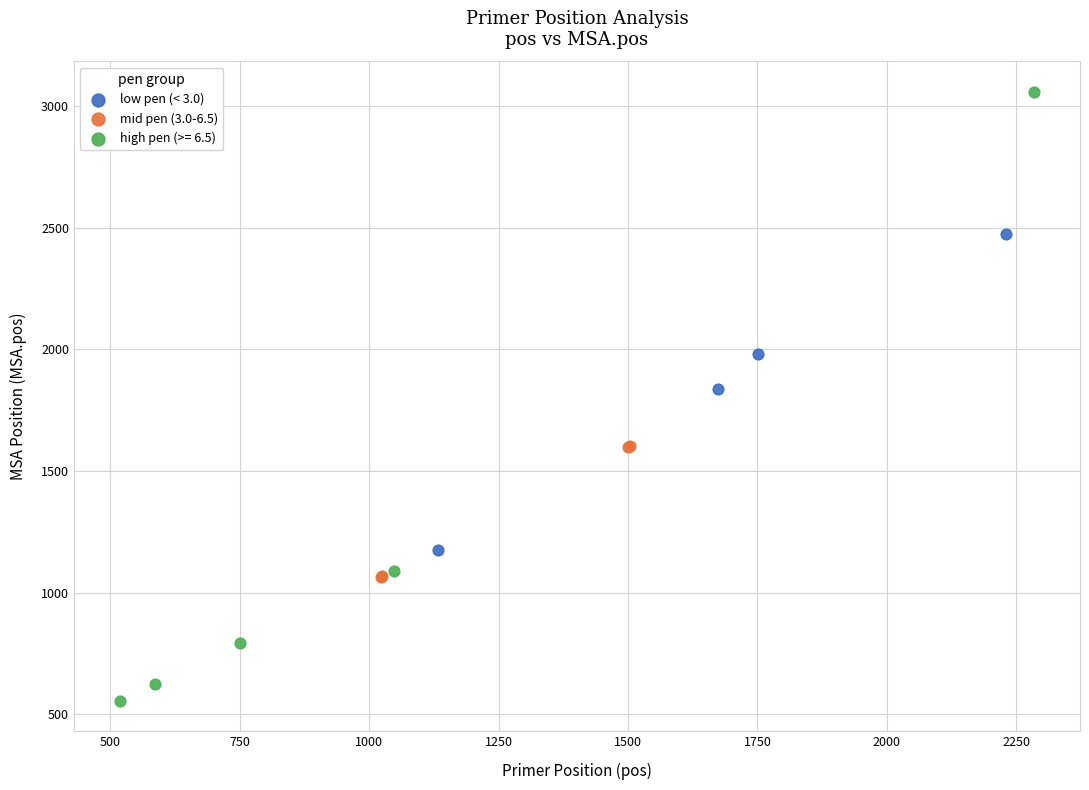

Which series contains the highest Y value?

high pen (>= 6.5)